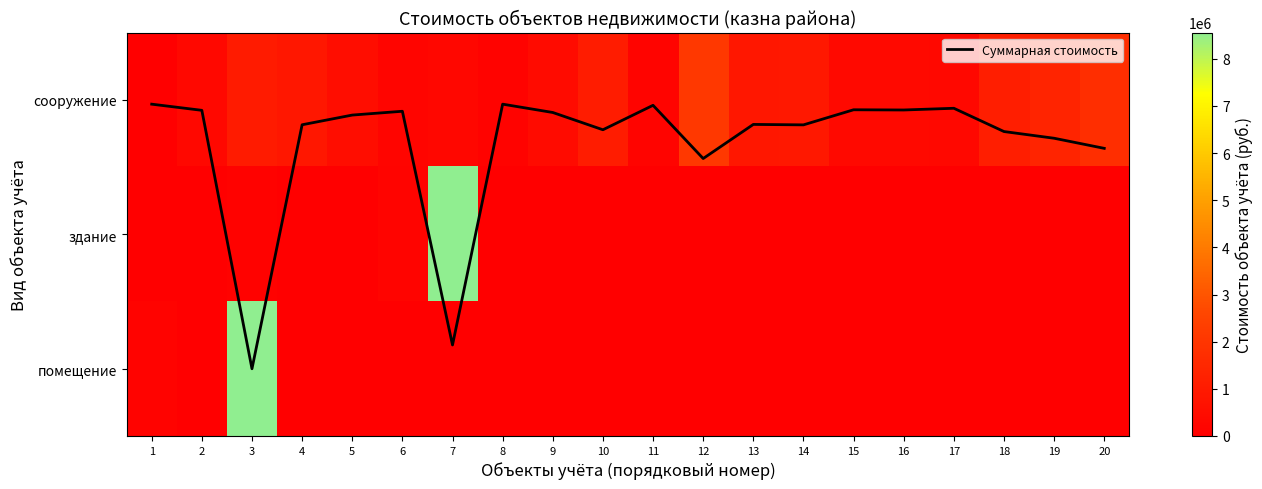

What is the maximum value shown in the chart?

8557191.0